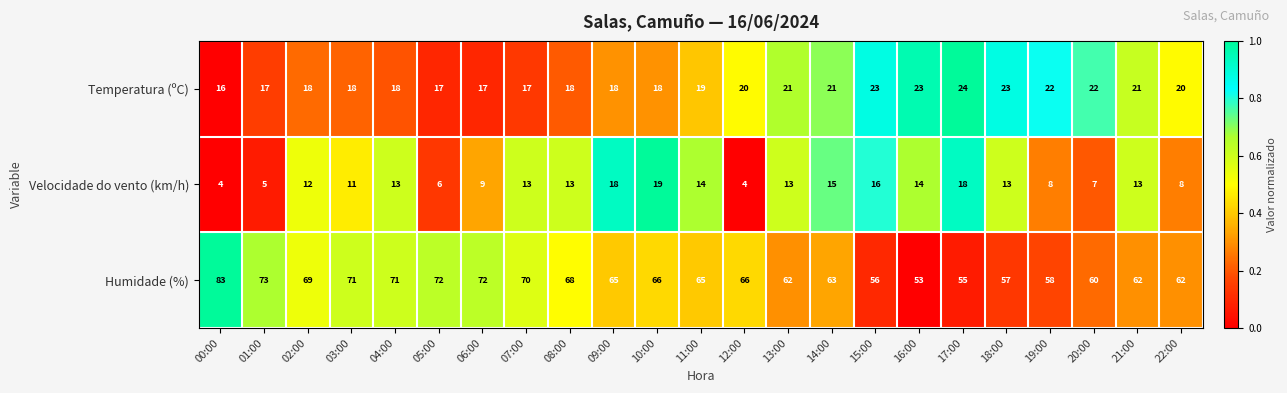

How many values in the Humidade (%) series are below 65?

10